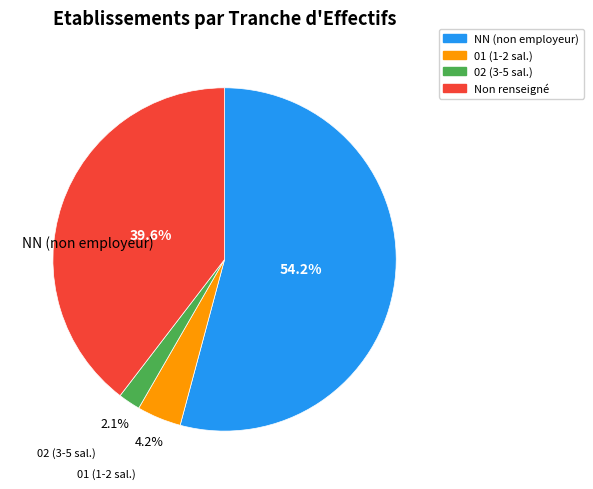

Does any single category account for the majority?

Yes